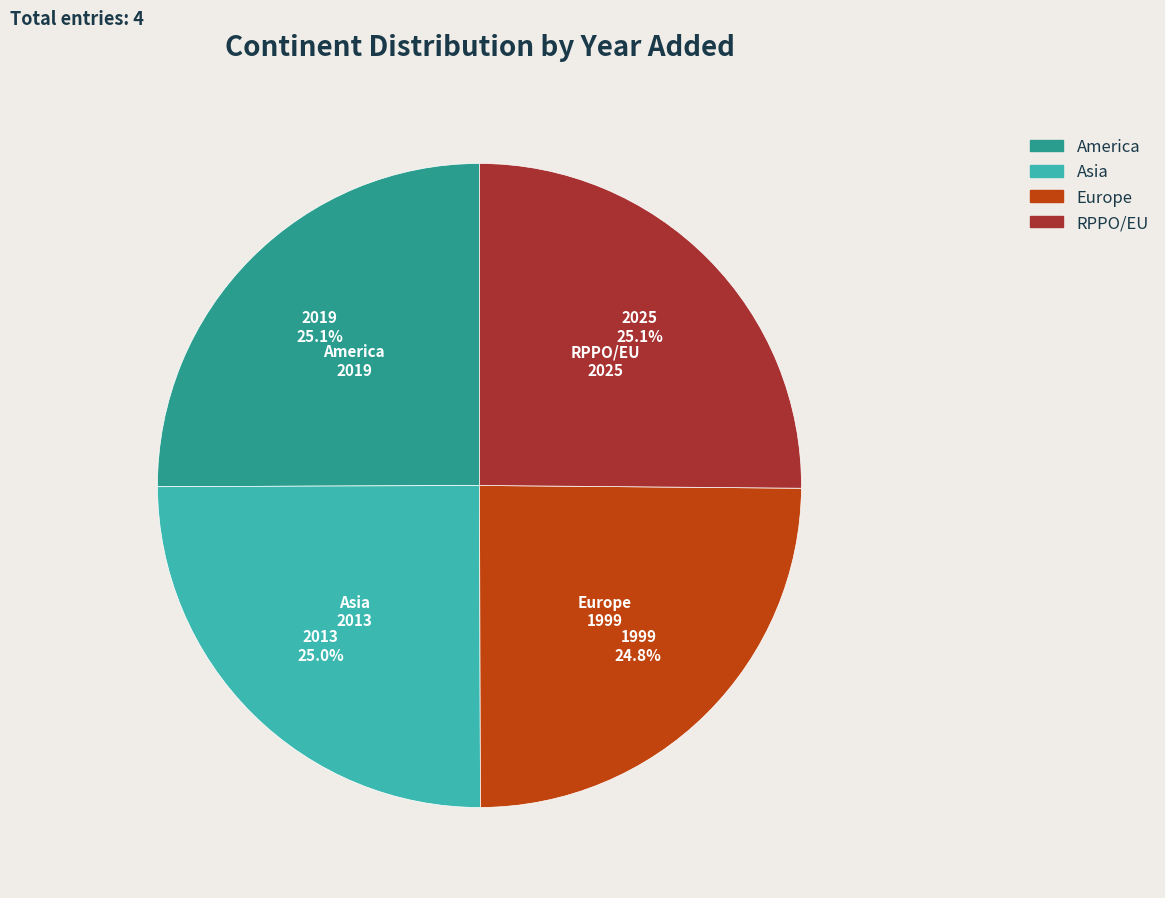

What is the ratio of the value at Asia to the value at RPPO/EU?

1.0